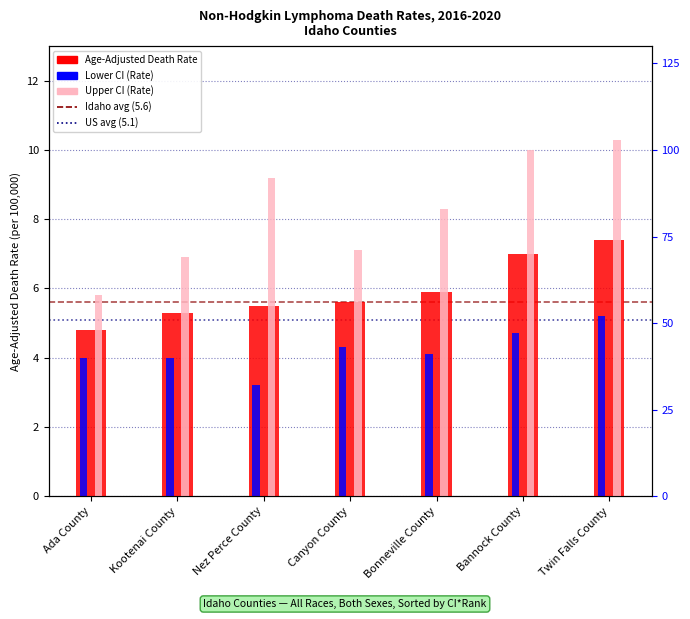

How many data points in Age-Adjusted Death Rate are less than 5?

1